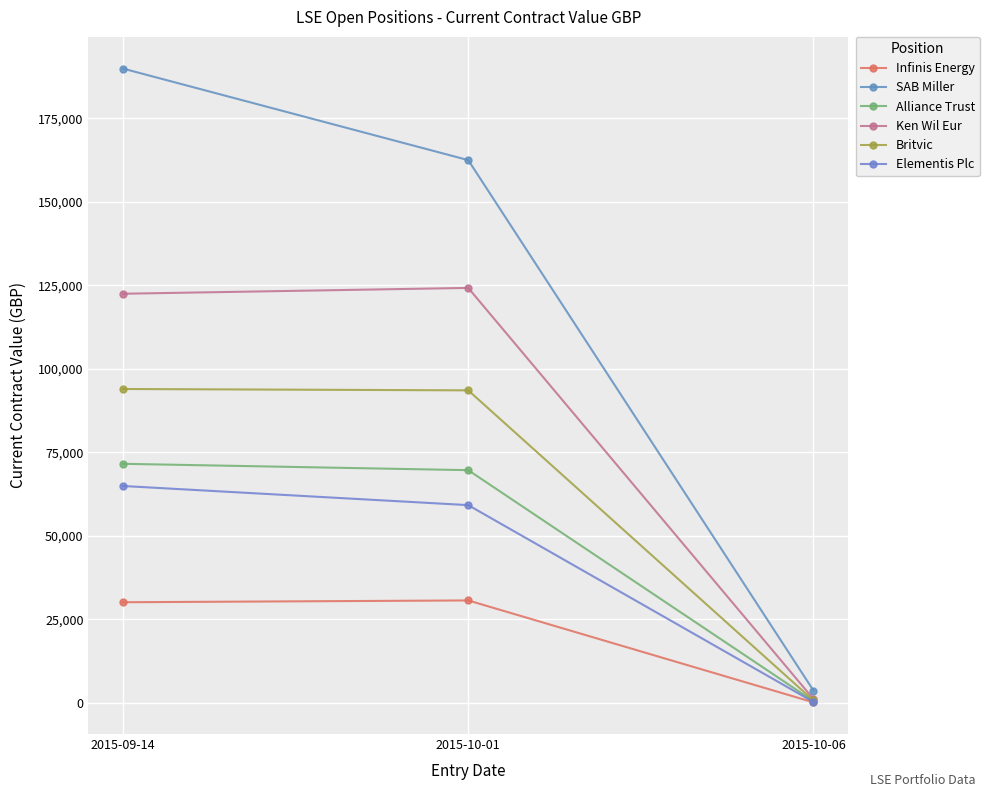

Count the number of categories in the chart.

3